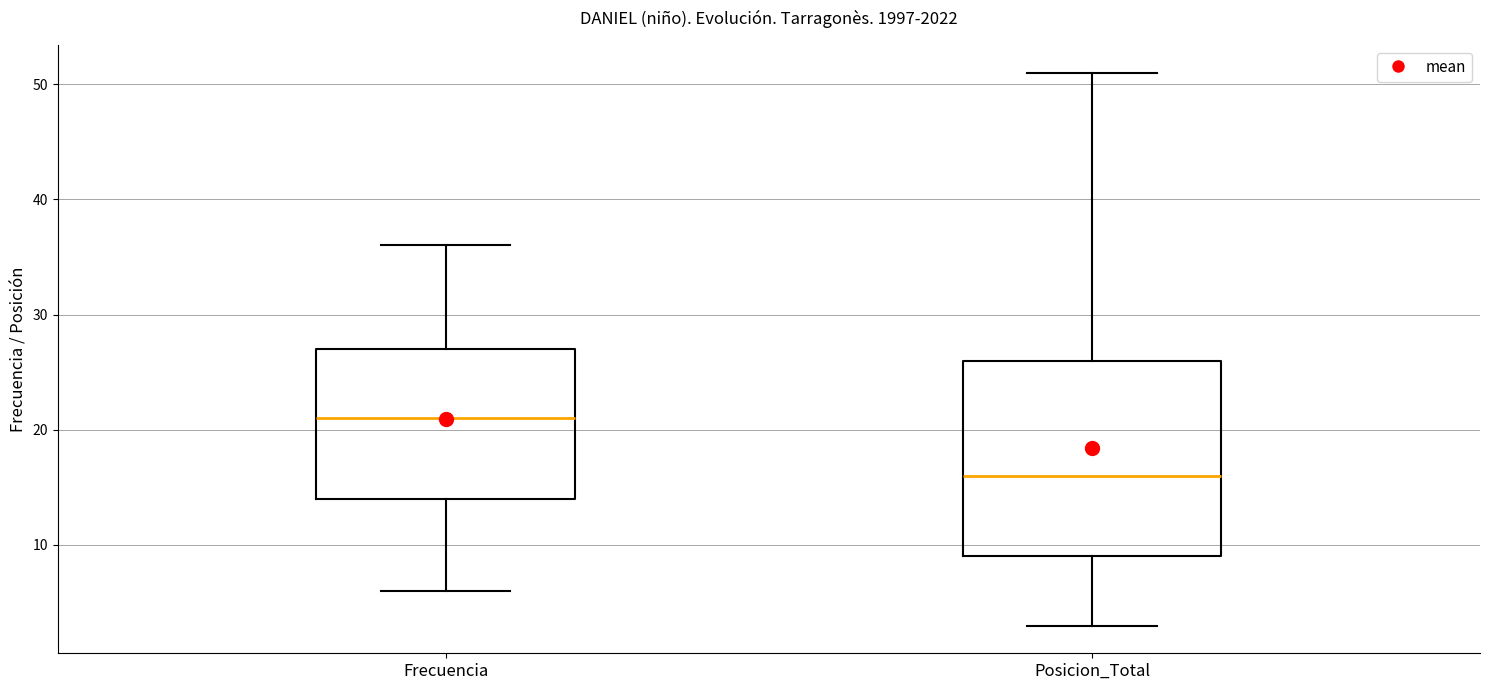

Reading left to right, read every box against the y-axis: the position of its median line, the range the box covers, and the ends of its whiskers. The values are not printed on the chart, so give them approximately, as read against the axis.

Frecuencia: median 21, box 14 to 27, whiskers 6 to 36
Posicion_Total: median 16, box 9 to 26, whiskers 3 to 51